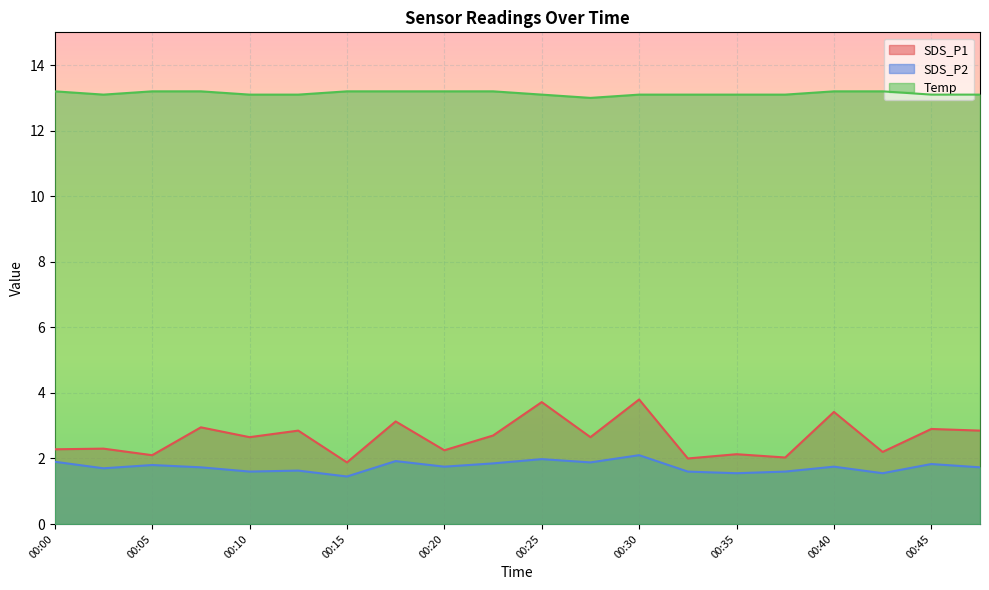

True or false: Temp and SDS_P1 intersect in this chart.

False